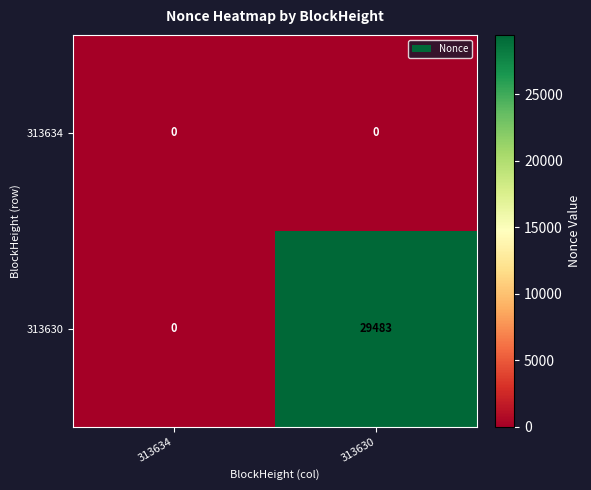

How many series are shown in this chart?

2